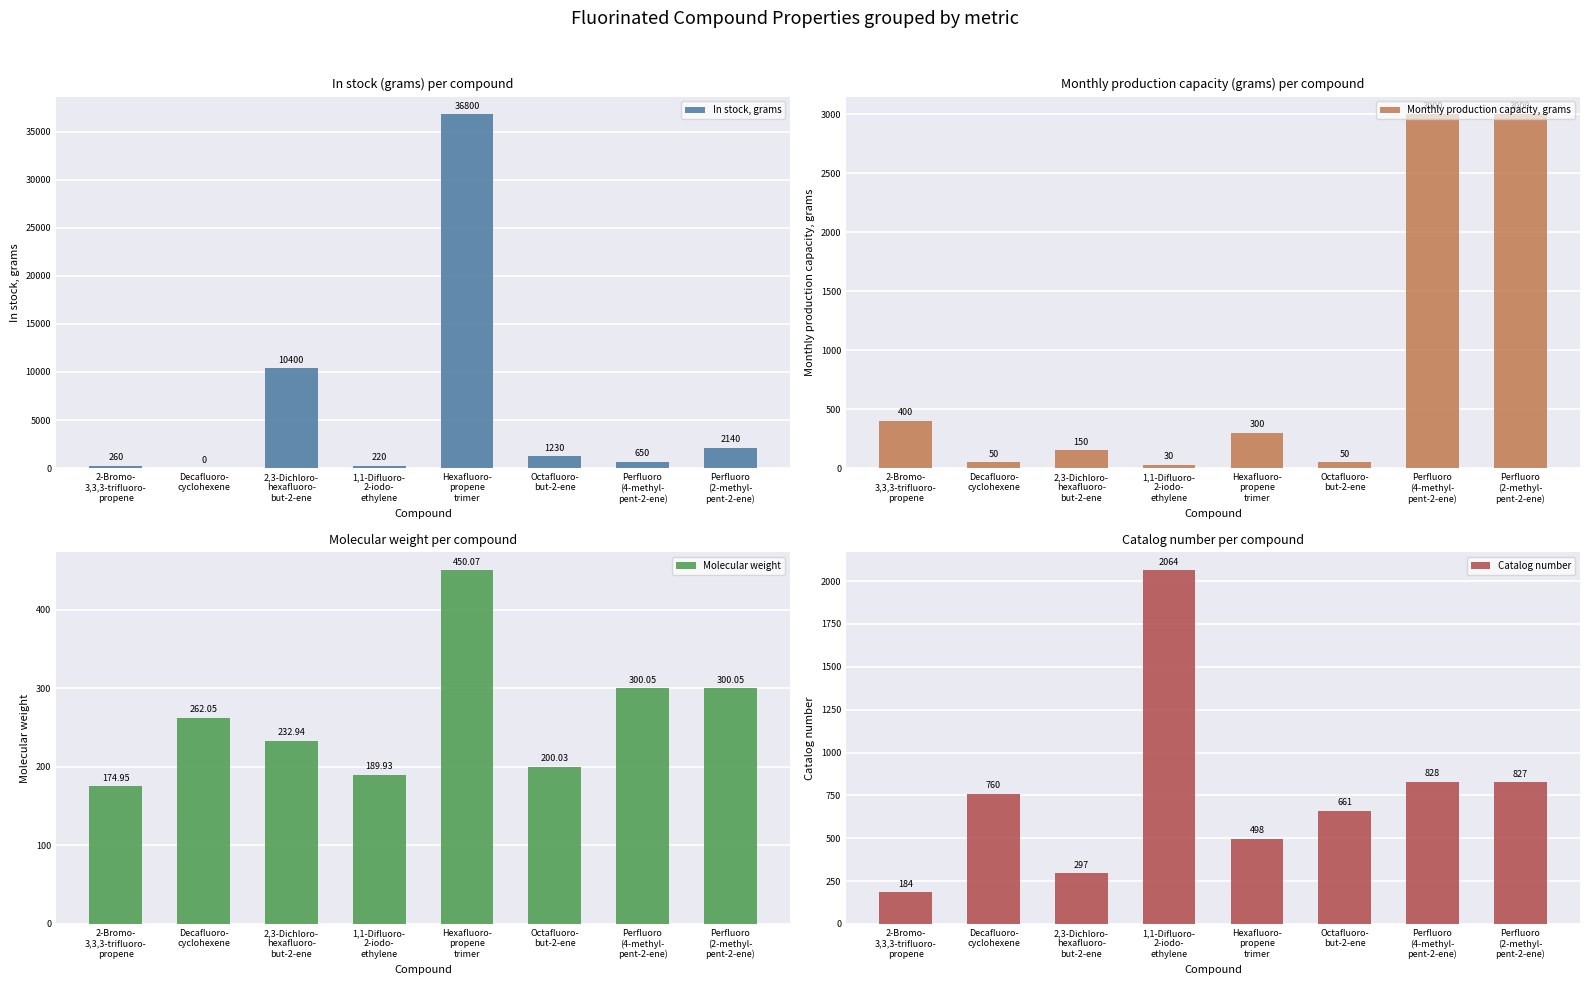

Reading left to right, transcribe all the data shown in this chart.

In stock, grams: 2-Bromo-
3,3,3-trifluoro-
propene=260.0	Decafluoro-
cyclohexene=0.0	2,3-Dichloro-
hexafluoro-
but-2-ene=10400.0	1,1-Difluoro-
2-iodo-
ethylene=220.0	Hexafluoro-
propene
trimer=36800.0	Octafluoro-
but-2-ene=1230.0	Perfluoro
(4-methyl-
pent-2-ene)=650.0	Perfluoro
(2-methyl-
pent-2-ene)=2140.0
Monthly production capacity, grams: 2-Bromo-
3,3,3-trifluoro-
propene=400.0	Decafluoro-
cyclohexene=50.0	2,3-Dichloro-
hexafluoro-
but-2-ene=150.0	1,1-Difluoro-
2-iodo-
ethylene=30.0	Hexafluoro-
propene
trimer=300.0	Octafluoro-
but-2-ene=50.0	Perfluoro
(4-methyl-
pent-2-ene)=3000.0	Perfluoro
(2-methyl-
pent-2-ene)=3000.0
Molecular weight: 2-Bromo-
3,3,3-trifluoro-
propene=174.9	Decafluoro-
cyclohexene=262.1	2,3-Dichloro-
hexafluoro-
but-2-ene=232.9	1,1-Difluoro-
2-iodo-
ethylene=189.9	Hexafluoro-
propene
trimer=450.1	Octafluoro-
but-2-ene=200.0	Perfluoro
(4-methyl-
pent-2-ene)=300.1	Perfluoro
(2-methyl-
pent-2-ene)=300.1
Catalog number: 2-Bromo-
3,3,3-trifluoro-
propene=184.0	Decafluoro-
cyclohexene=760.0	2,3-Dichloro-
hexafluoro-
but-2-ene=297.0	1,1-Difluoro-
2-iodo-
ethylene=2064.0	Hexafluoro-
propene
trimer=498.0	Octafluoro-
but-2-ene=661.0	Perfluoro
(4-methyl-
pent-2-ene)=828.0	Perfluoro
(2-methyl-
pent-2-ene)=827.0